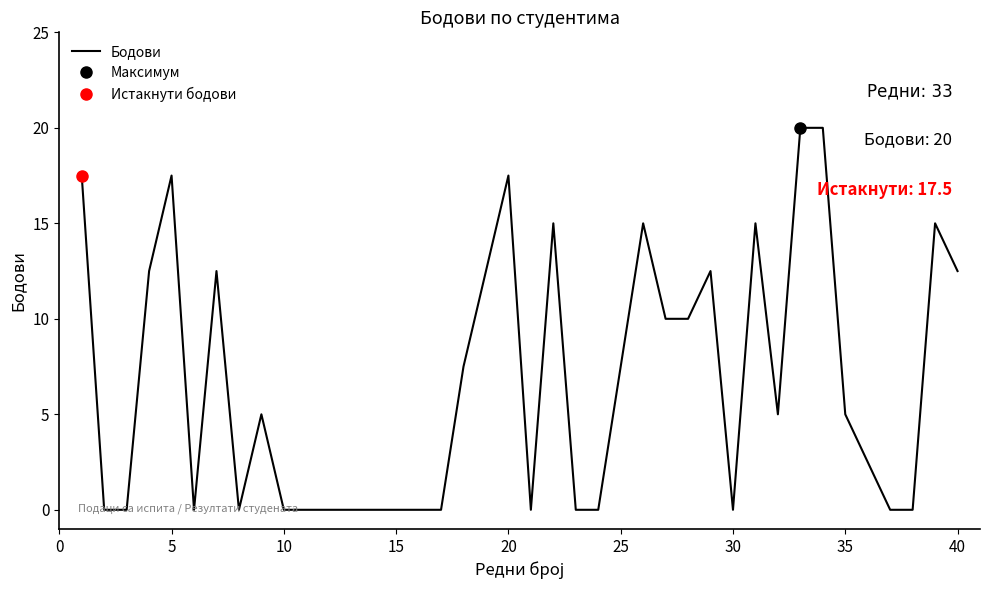

The Бодови series shows 17.5 at 20. True or false?

True